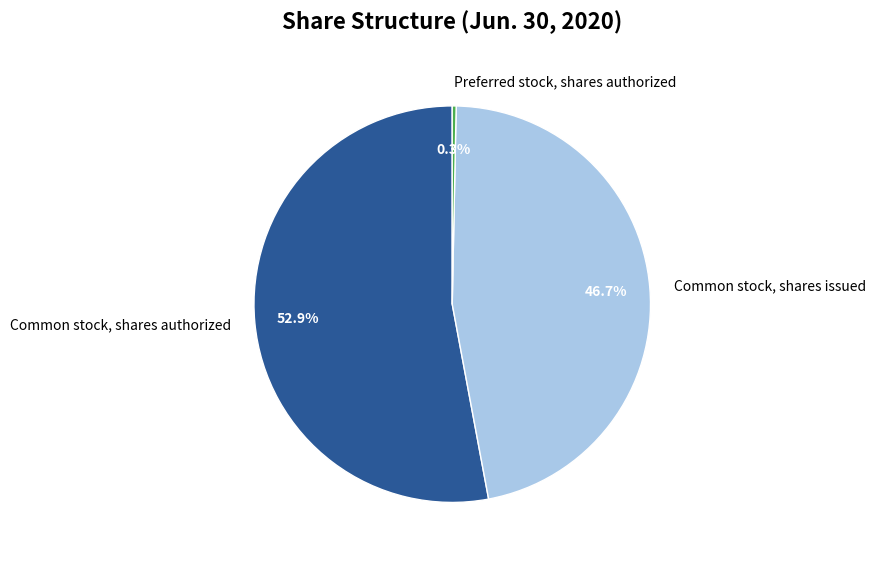

What percentage do Common stock, shares issued and Common stock, shares authorized together represent?

99.7%